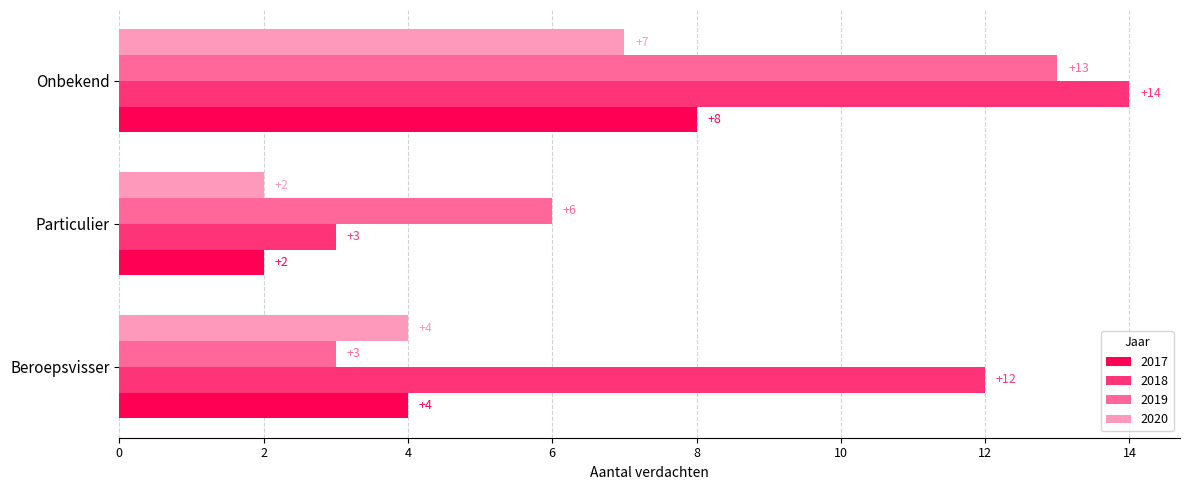

Count the 2019 values in the range 3 to 13.

3